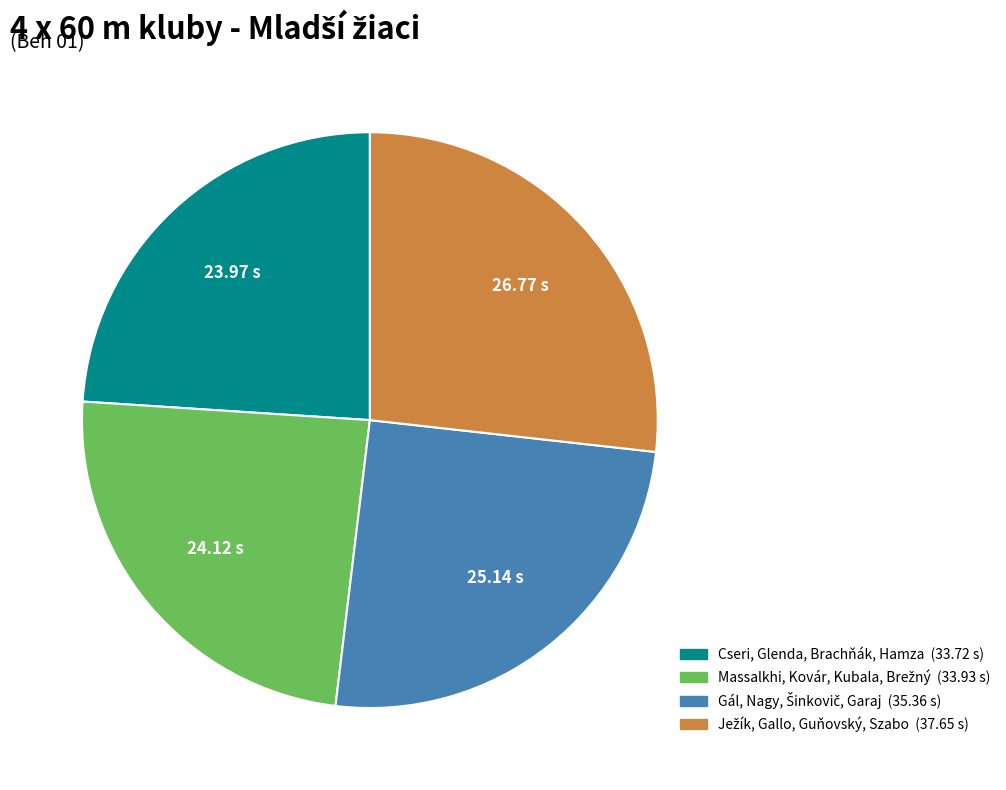

Does any single category account for the majority?

No